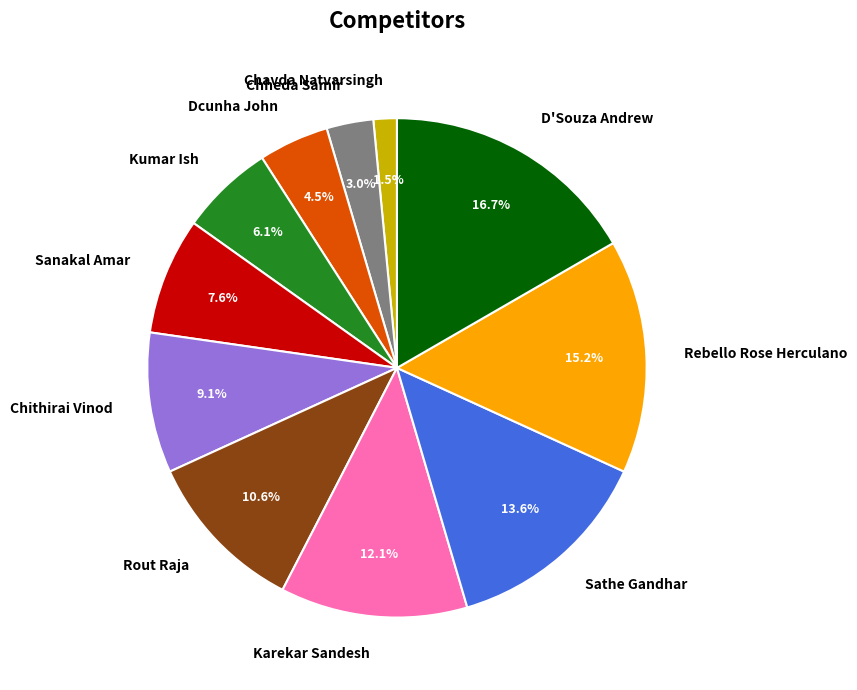

Which has a higher value, Chavda Natvarsingh or Rout Raja?

Rout Raja